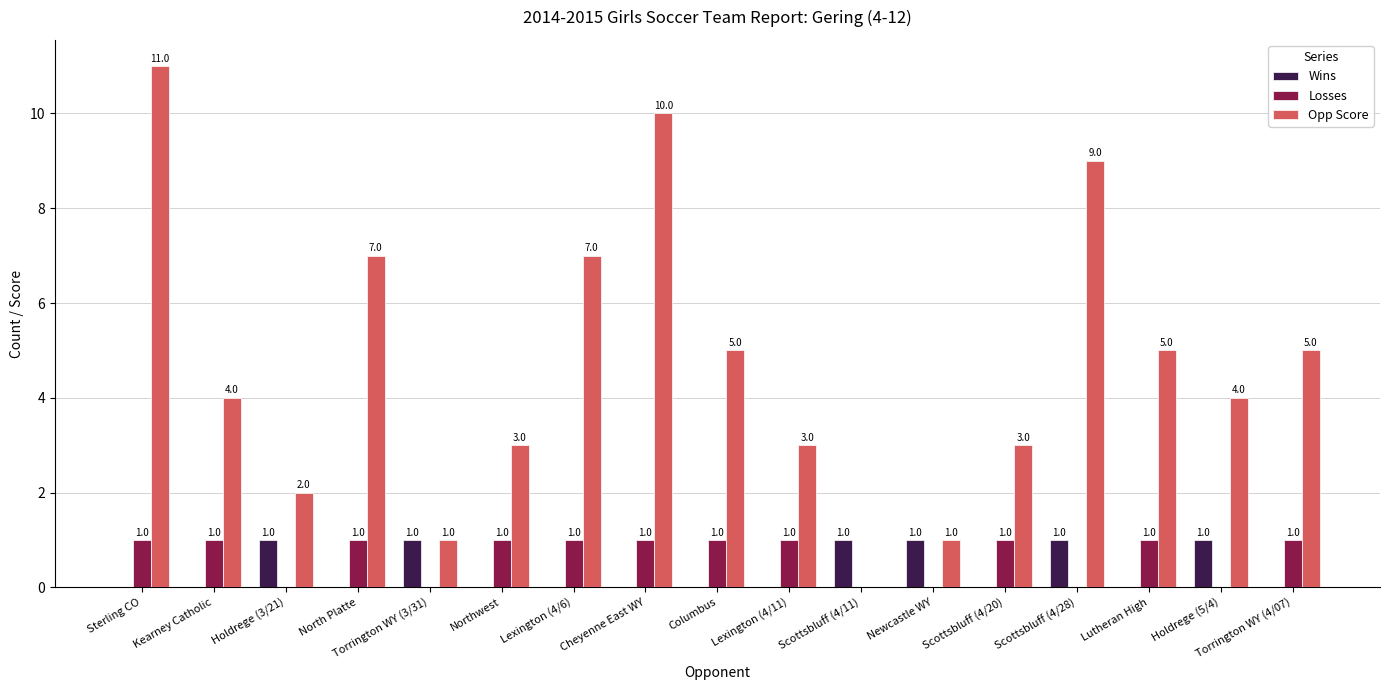

What is the average value of the Losses series?

1